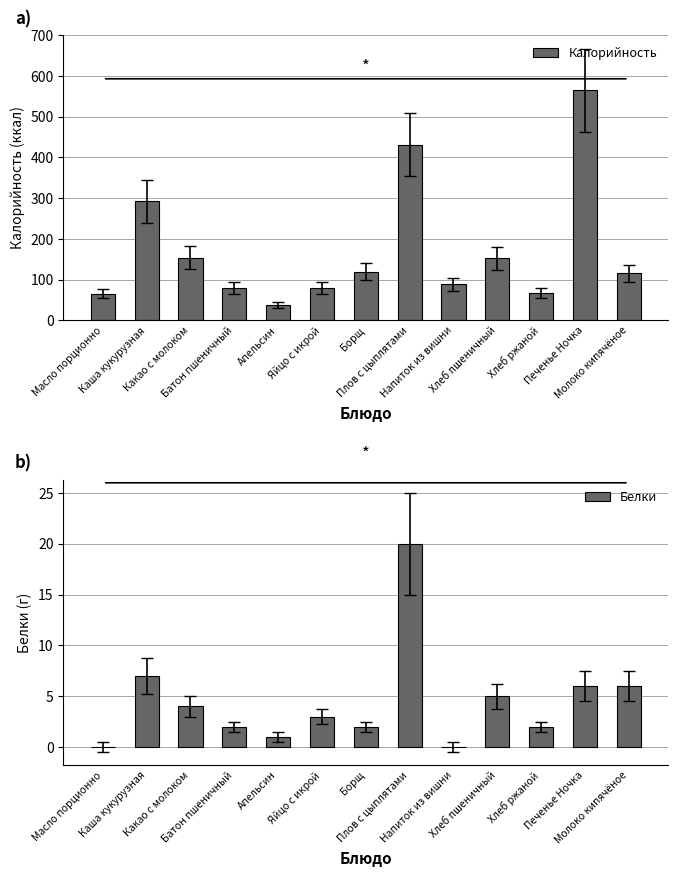

Which label corresponds to the smallest value in the chart?

Масло порционно